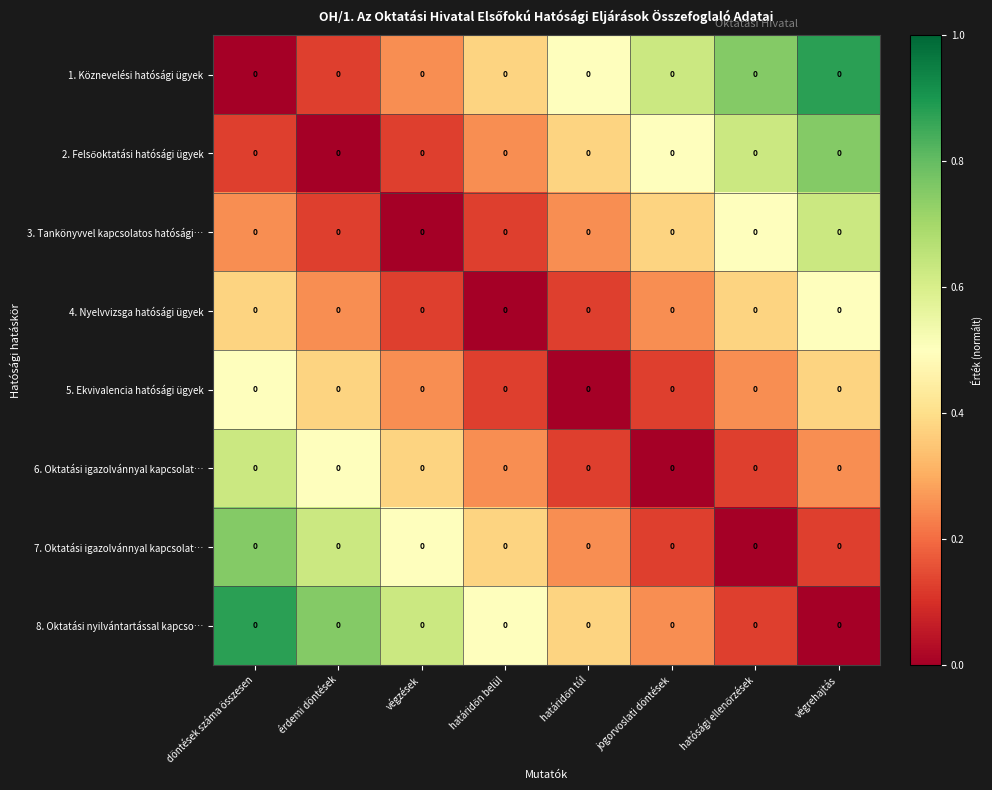

Between érdemi döntések and hatósági ellenőrzések, which is larger?

hatósági ellenőrzések